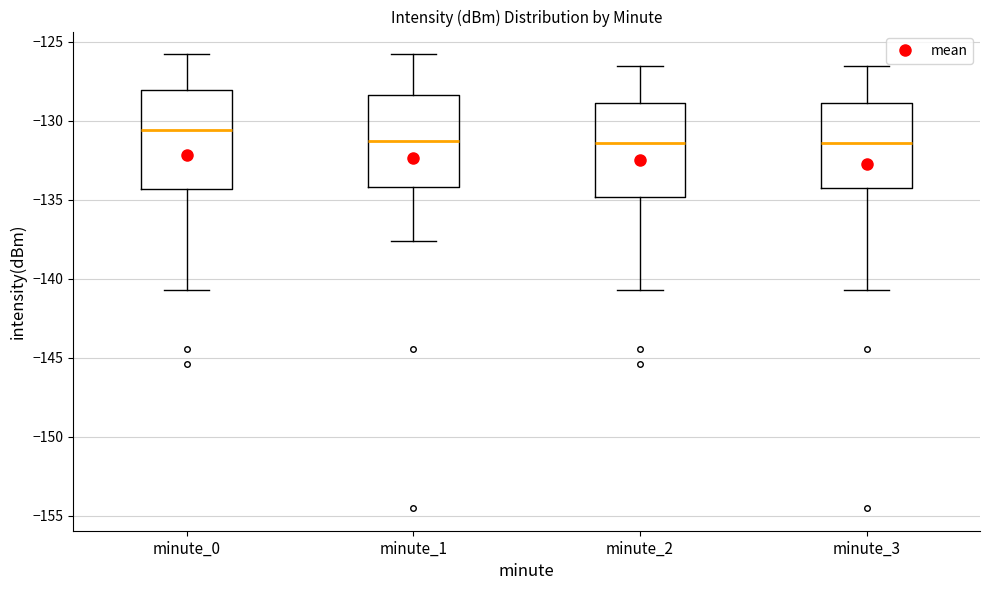

Reading left to right, read every box against the y-axis: the position of its median line, the range the box covers, and the ends of its whiskers. The values are not printed on the chart, so give them approximately, as read against the axis.

minute_0: median -130.5, box -134.5 to -128.0, whiskers -140.5 to -126.0
minute_1: median -131.5, box -134.0 to -128.5, whiskers -137.5 to -126.0
minute_2: median -131.5, box -135.0 to -129.0, whiskers -140.5 to -126.5
minute_3: median -131.5, box -134.5 to -129.0, whiskers -140.5 to -126.5